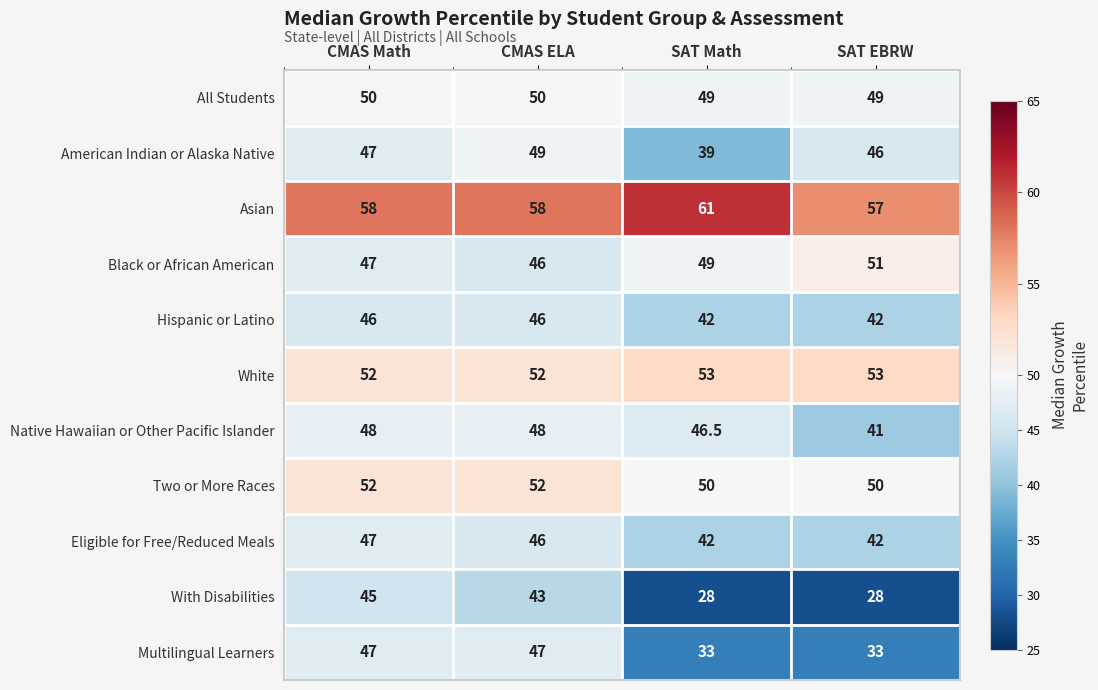

How many distinct data groups are displayed?

11